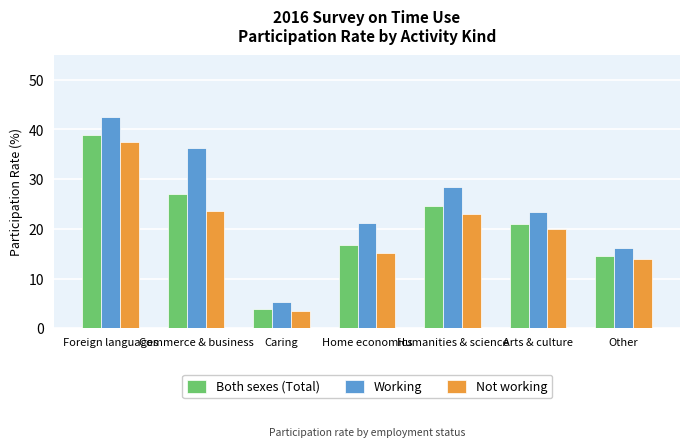

What is the sum of all Not working values?

136.3